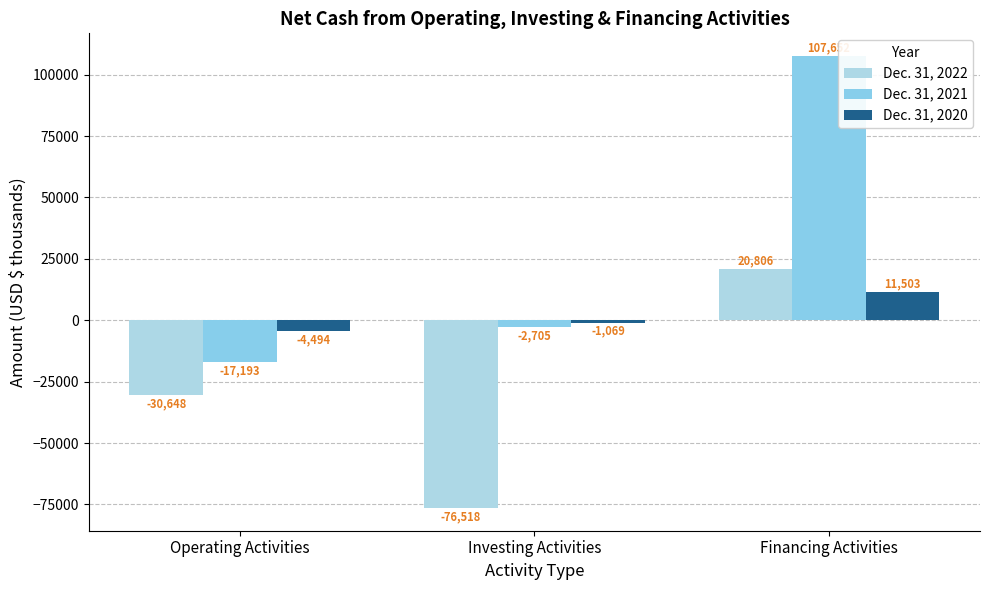

List the labels in order of Dec. 31, 2021 value, smallest first.

Operating Activities, Investing Activities, Financing Activities